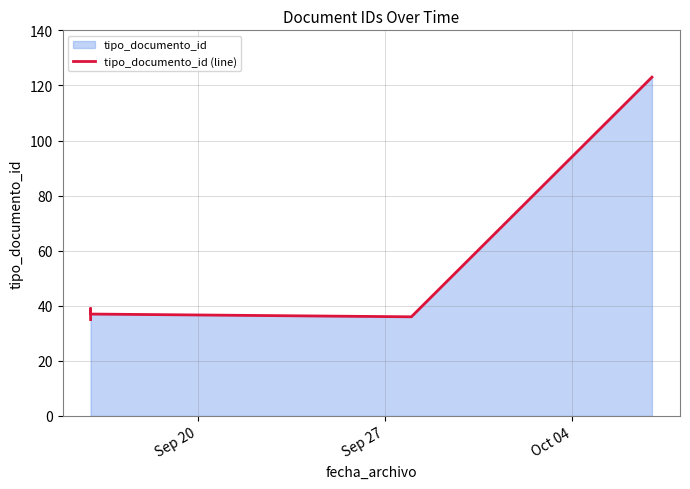

What is the label of the 2nd point from the left?

Sep 27